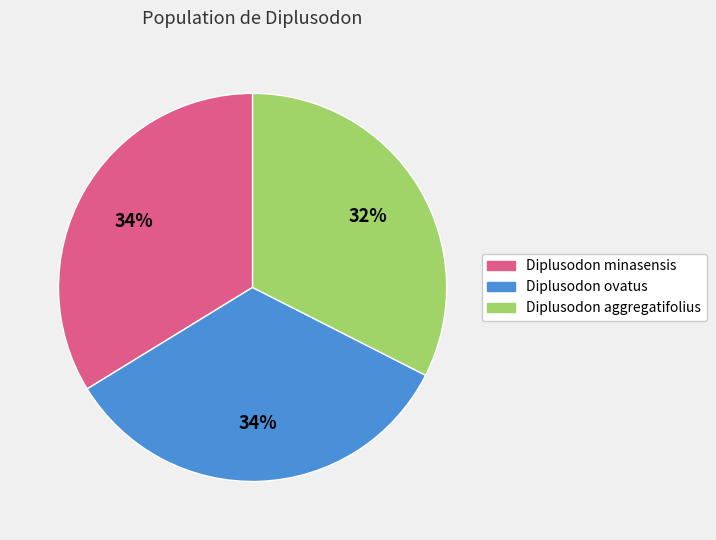

What percentage is the Diplusodon aggregatifolius slice, to the nearest percent?

32%